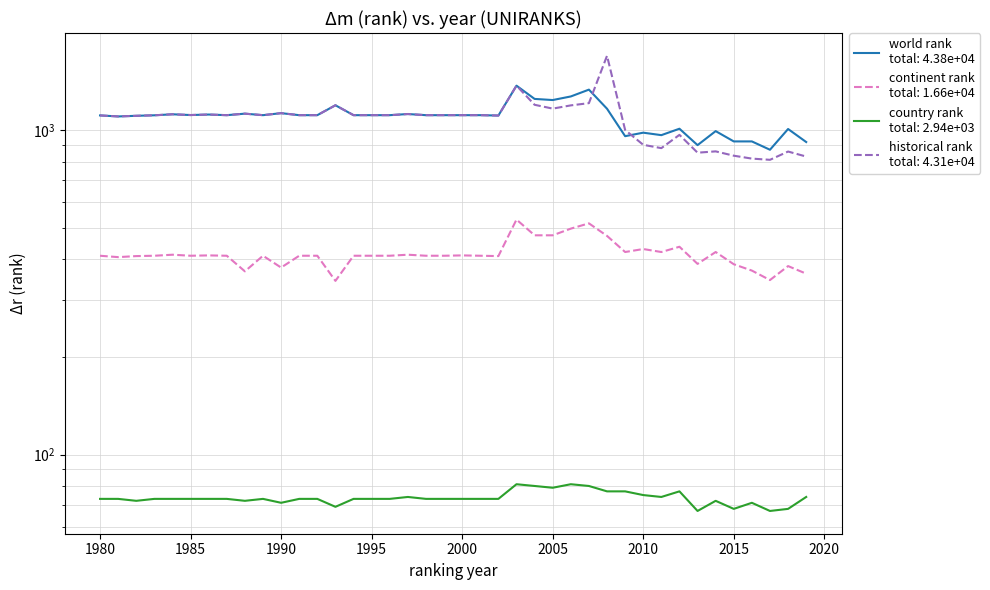

In country rank, how many points are lower than both neighbors (excluding endpoints)?

9